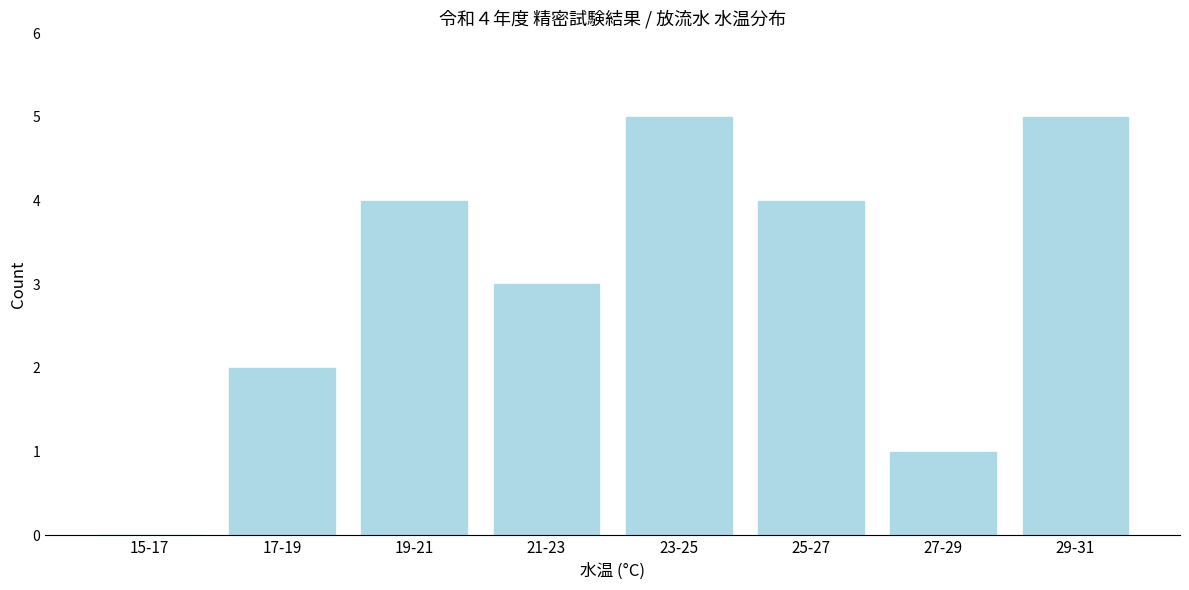

Reading left to right, list all the values displayed in this chart.

15-17=0	17-19=2	19-21=4	21-23=3	23-25=5	25-27=4	27-29=1	29-31=5